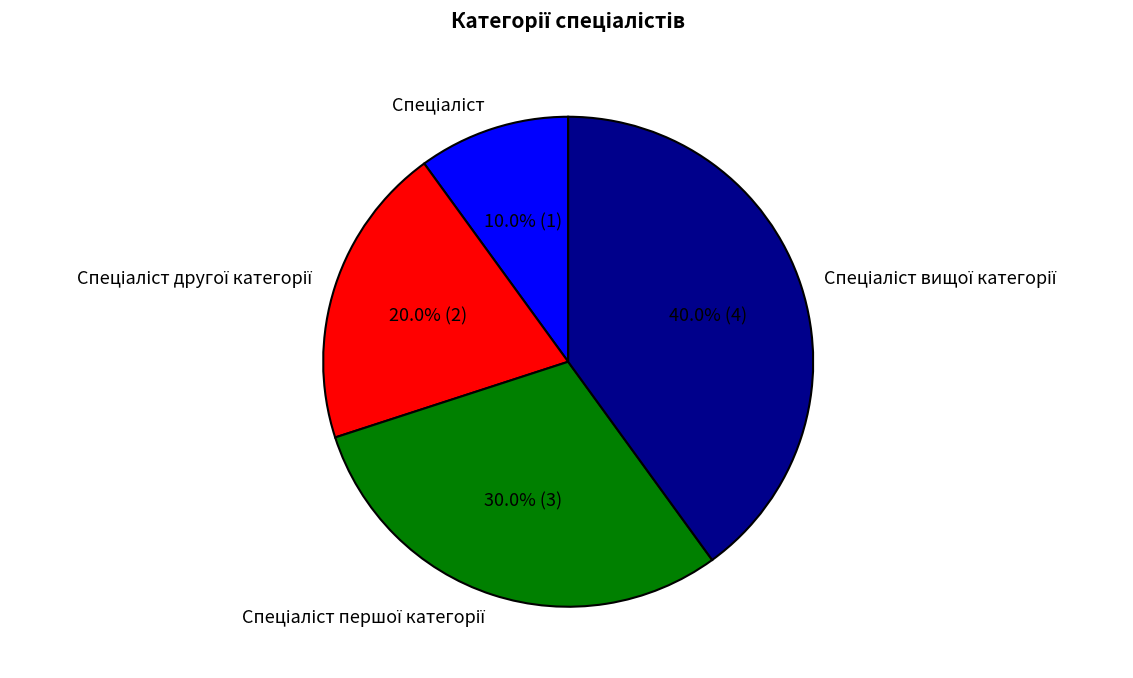

Is there a majority slice in this chart?

No